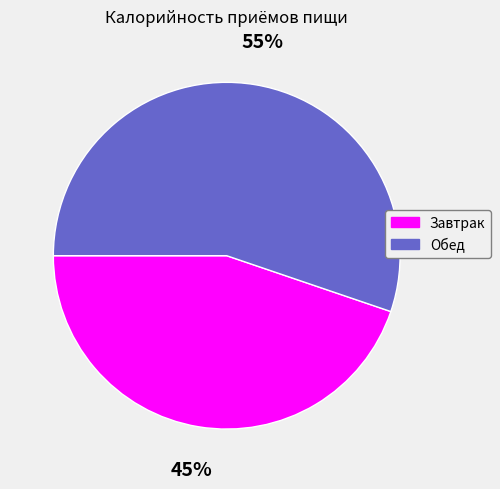

What is the ratio of the value at Обед to the value at Завтрак?

1.2